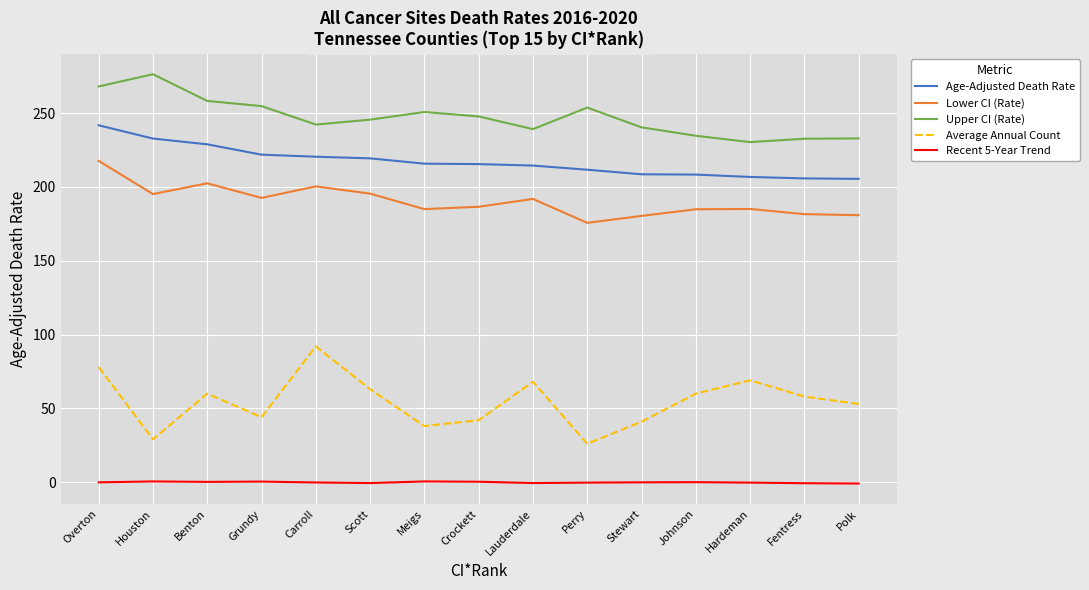

Which series has the largest total across all categories?

Upper CI (Rate)